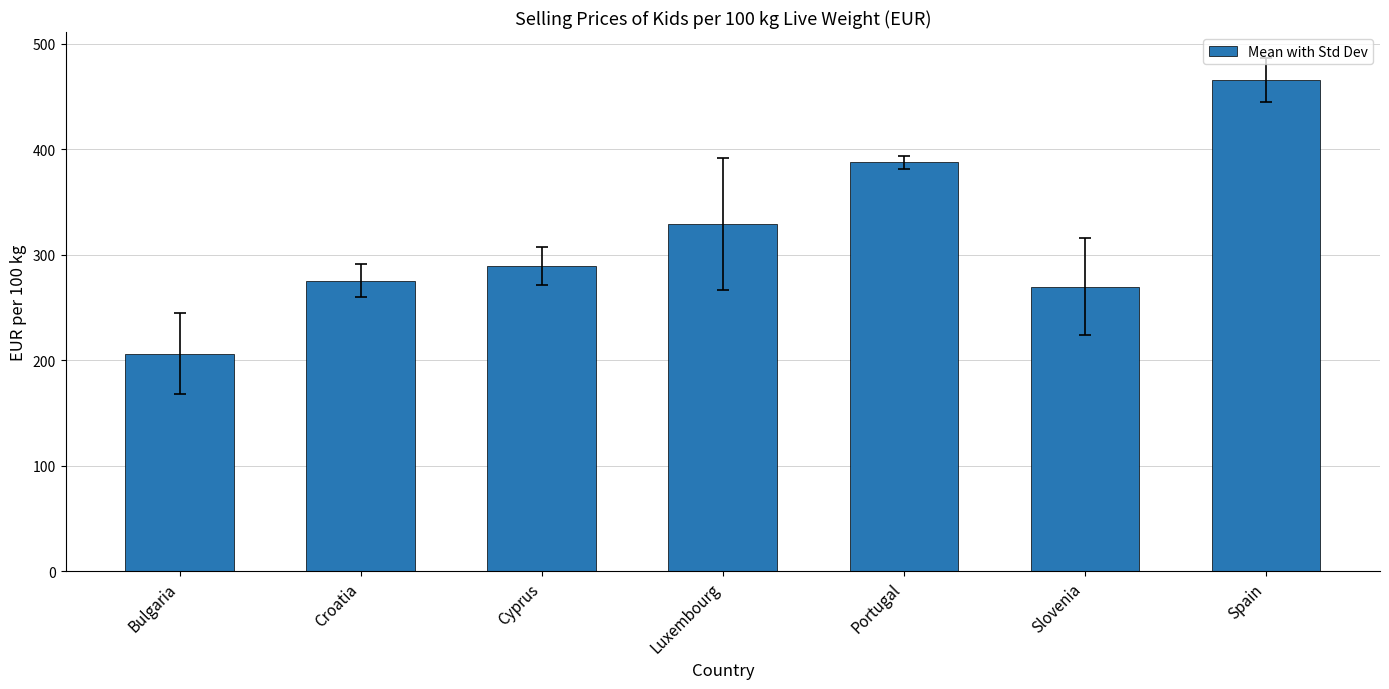

What is the value of the 6th bar from the left?

269.8